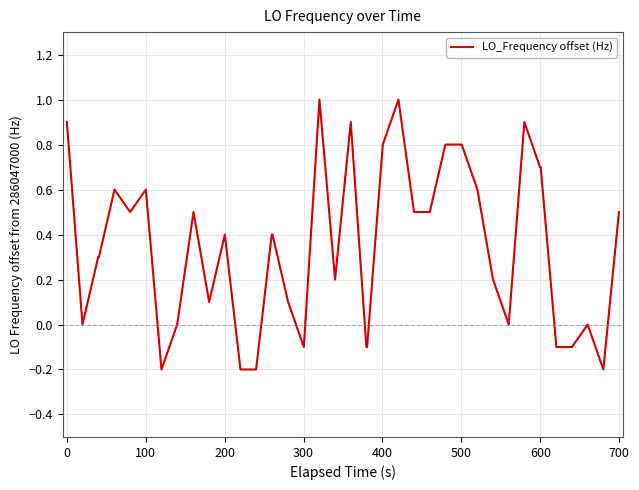

What is the greatest value displayed?

1.0